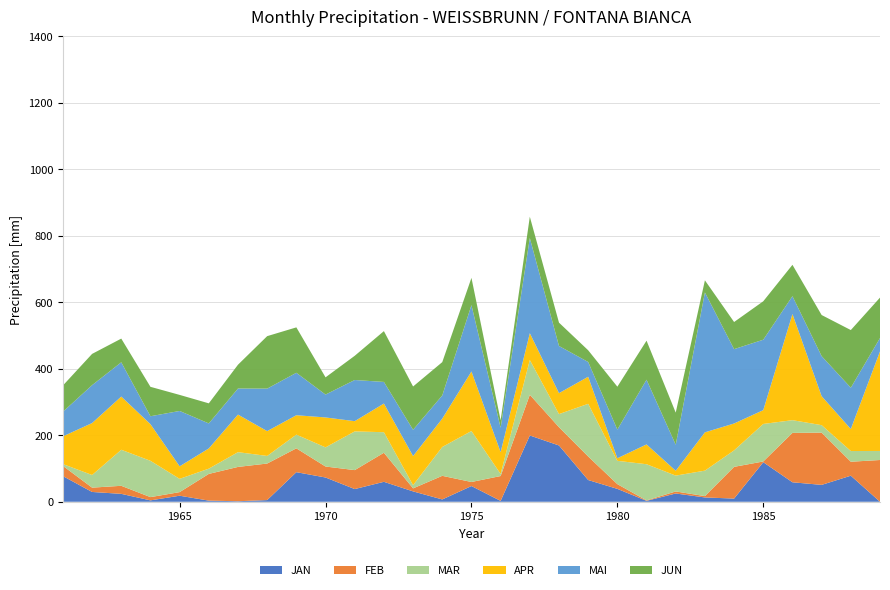

Reading right to left, list all the values displayed in this chart.

JAN: 1989=0.0	1988=78.4	1987=50.8	1986=58.6	1985=119.0	1984=9.6	1983=13.0	1982=24.9	1981=2.8	1980=38.8	1979=65.4	1978=169.3	1977=199.4	1976=2.6	1975=47.3	1974=7.0	1973=31.2	1972=60.0	1971=38.2	1970=73.0	1969=89.0	1968=5.1	1967=1.6	1966=3.4	1965=18.2	1964=4.2	1963=23.8	1962=29.5	1961=77.2
FEB: 1989=125.6	1988=42.0	1987=157.2	1986=148.5	1985=2.2	1984=95.4	1983=4.0	1982=6.1	1981=1.3	1980=14.2	1979=70.8	1978=54.9	1977=122.4	1976=74.8	1975=12.2	1974=71.0	1973=9.1	1972=87.4	1971=57.0	1970=33.0	1969=71.7	1968=109.9	1967=103.2	1966=80.4	1965=10.8	1964=9.8	1963=24.2	1962=13.0	1961=30.8
MAR: 1989=27.2	1988=32.2	1987=22.4	1986=38.3	1985=112.8	1984=49.6	1983=76.6	1982=47.7	1981=108.8	1980=70.1	1979=158.4	1978=39.5	1977=104.6	1976=6.2	1975=153.3	1974=86.8	1973=9.6	1972=61.8	1971=116.4	1970=57.6	1969=41.2	1968=22.8	1967=44.4	1966=15.8	1965=39.9	1964=109.2	1963=108.4	1962=38.0	1961=5.4
APR: 1989=299.4	1988=66.2	1987=87.2	1986=319.1	1985=41.6	1984=80.8	1983=115.2	1982=14.6	1981=59.6	1980=7.8	1979=81.4	1978=63.0	1977=80.6	1976=65.6	1975=179.0	1974=85.4	1973=87.6	1972=86.2	1971=30.8	1970=90.0	1969=58.4	1968=74.7	1967=113.0	1966=60.8	1965=37.7	1964=110.2	1963=160.0	1962=156.2	1961=83.3
MAI: 1989=40.2	1988=124.2	1987=120.4	1986=53.8	1985=211.8	1984=223.6	1983=420.8	1982=78.2	1981=194.6	1980=86.2	1979=44.4	1978=141.8	1977=286.3	1976=73.3	1975=199.6	1974=69.6	1973=79.0	1972=65.0	1971=123.8	1970=68.8	1969=127.6	1968=127.8	1967=78.4	1966=75.2	1965=166.5	1964=23.8	1963=103.1	1962=114.0	1961=73.9
JUN: 1989=121.6	1988=173.4	1987=123.6	1986=94.3	1985=115.6	1984=81.6	1983=36.4	1982=96.6	1981=117.4	1980=129.0	1979=35.2	1978=70.2	1977=64.0	1976=22.4	1975=82.0	1974=100.2	1973=130.2	1972=152.8	1971=72.8	1970=51.8	1969=136.6	1968=157.8	1967=71.6	1966=60.4	1965=48.3	1964=88.5	1963=71.2	1962=94.0	1961=79.0